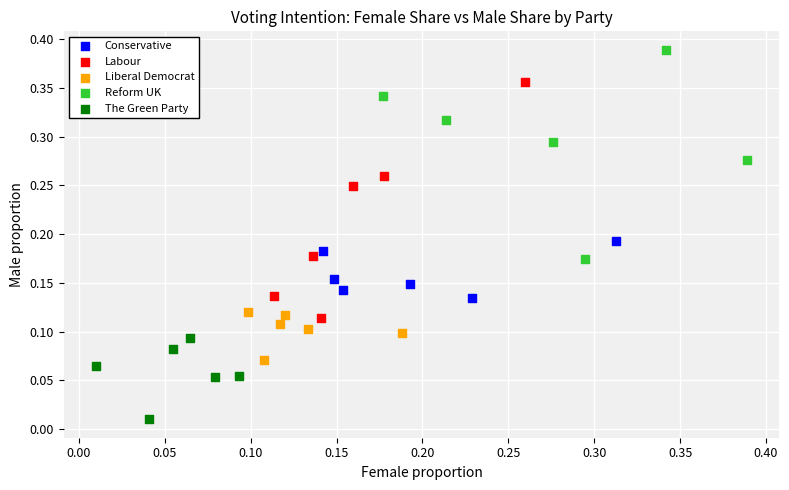

Which series contains the highest Y value?

Reform UK